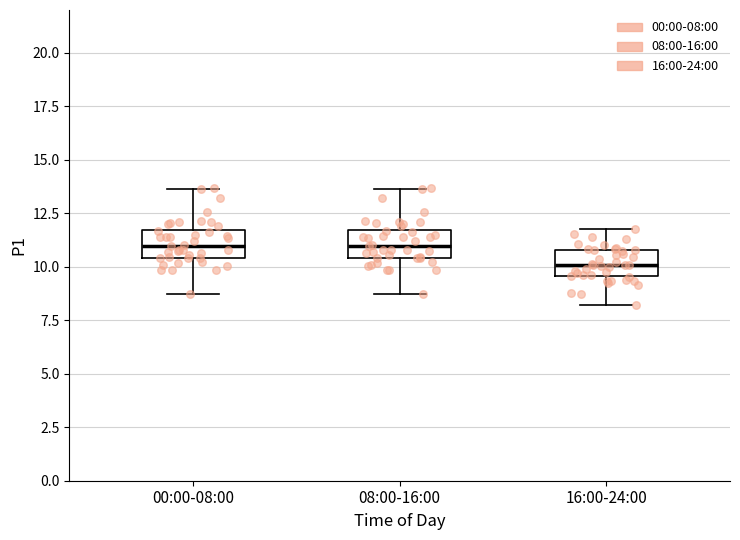

Reading left to right, transcribe this box plot: for each box, give where its median line is, the range the box spans, and where its two whiskers end, as read against the y-axis. The values are not printed on the chart, so give them approximately, as read against the axis.

00:00-08:00: median 11.0, box 10.5 to 11.5, whiskers 8.5 to 13.5
08:00-16:00: median 11.0, box 10.5 to 11.5, whiskers 8.5 to 13.5
16:00-24:00: median 10.0, box 9.5 to 11.0, whiskers 8.0 to 12.0